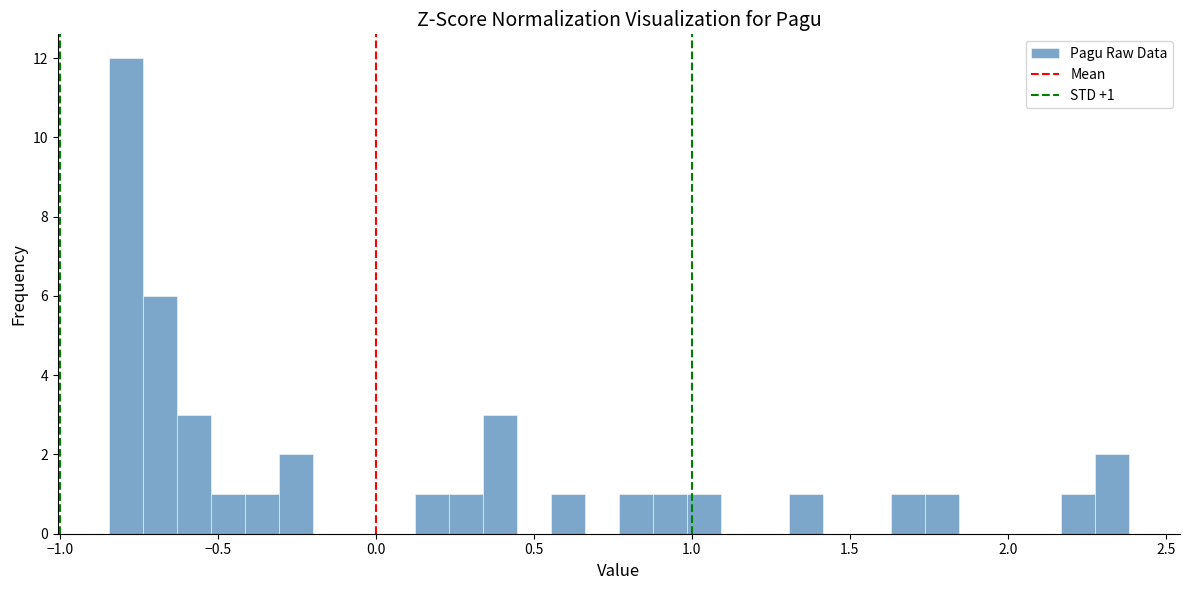

Around what value on the x-axis is the tallest bar? Give the approximate position of its centre, as read against the axis.

-0.80